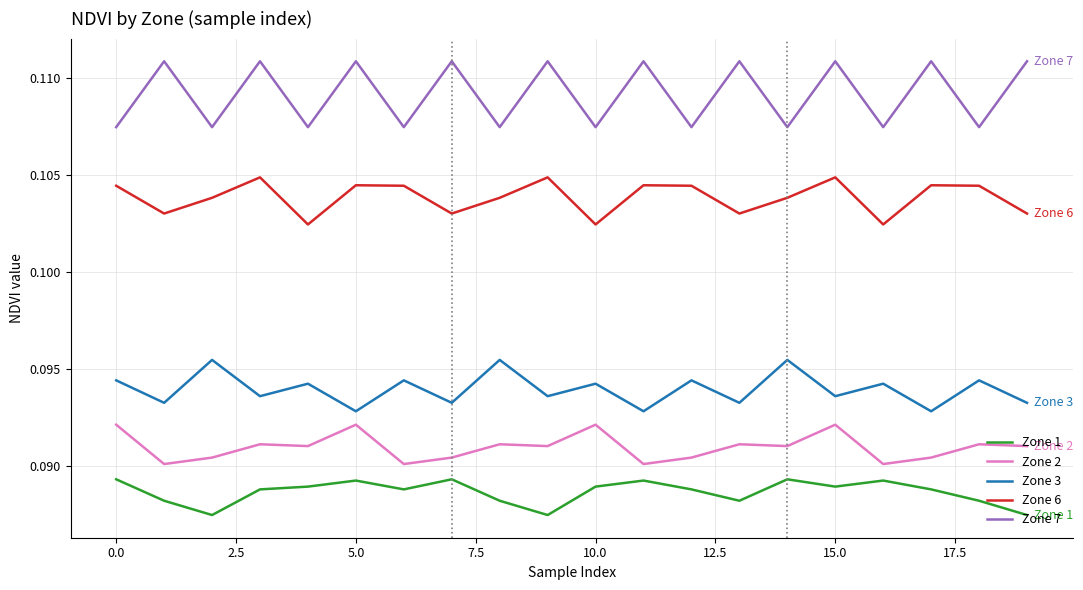

True or false: Zone 6 and Zone 2 cross at least once.

False